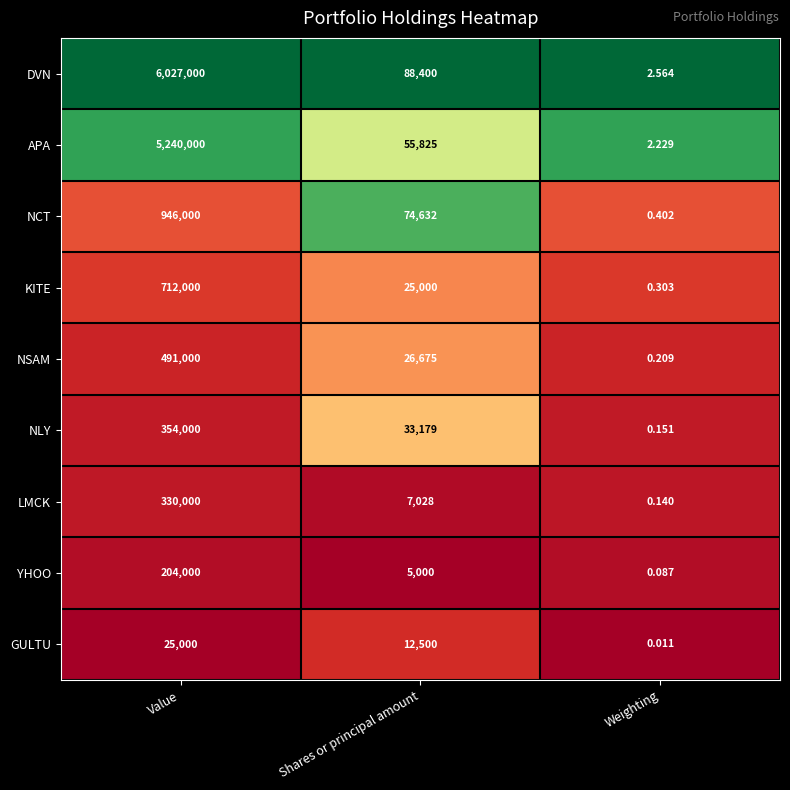

Rank the series by their maximum value, from lowest to highest.

GULTU, YHOO, LMCK, NLY, NSAM, KITE, NCT, APA, DVN